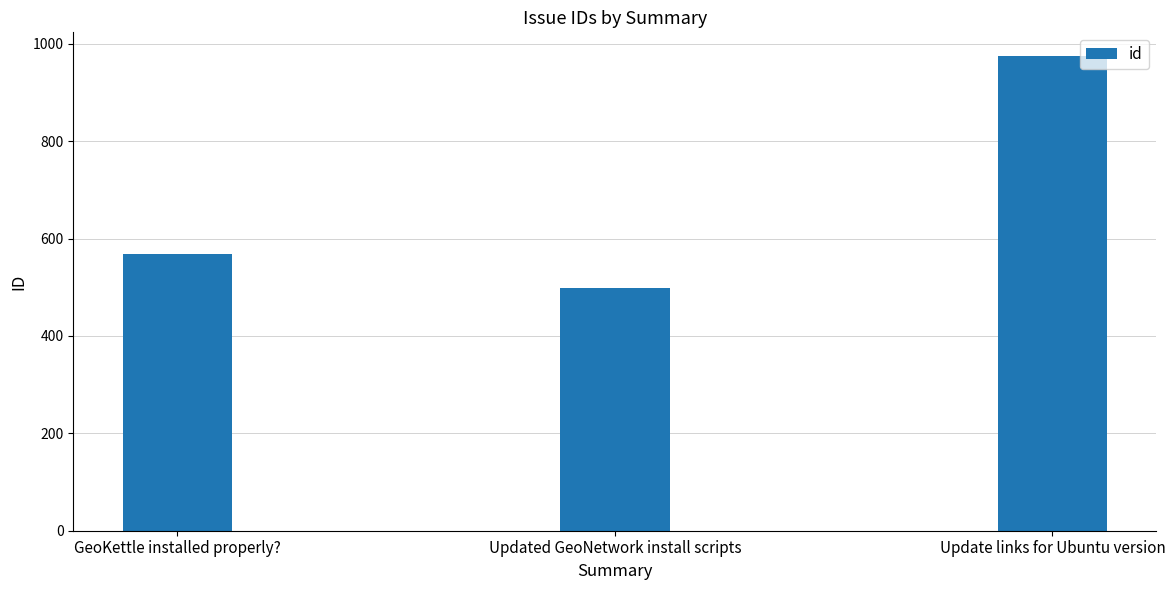

What is the greatest value displayed?

975